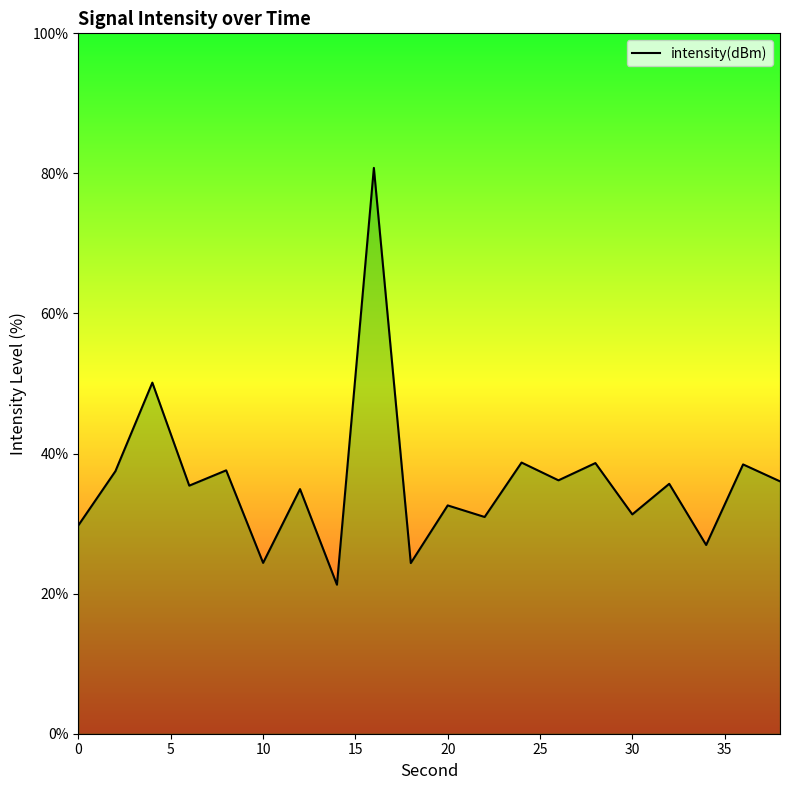

What is the greatest value displayed?

80.8